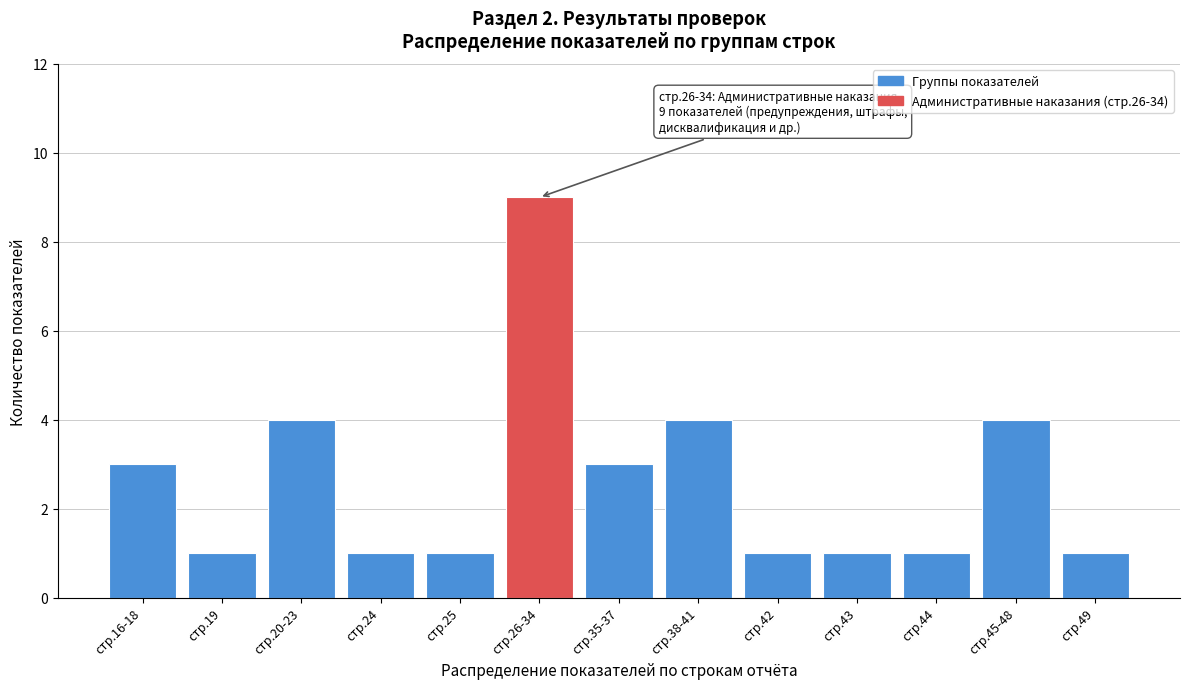

Reading left to right, extract all data points from this chart.

стр.16-18=3	стр.19=1	стр.20-23=4	стр.24=1	стр.25=1	стр.26-34=9	стр.35-37=3	стр.38-41=4	стр.42=1	стр.43=1	стр.44=1	стр.45-48=4	стр.49=1